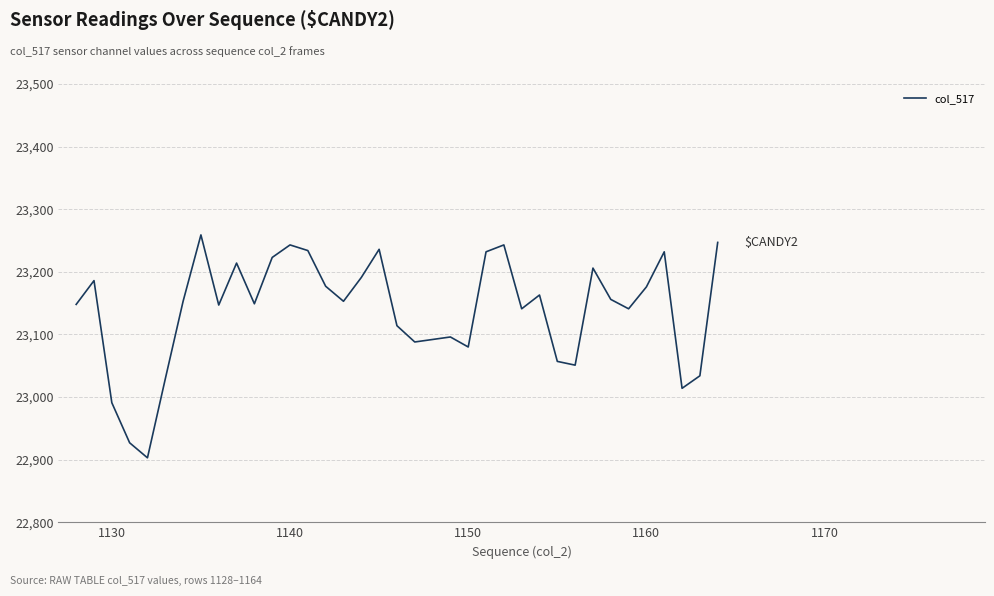

What is the maximum value shown in the chart?

23259